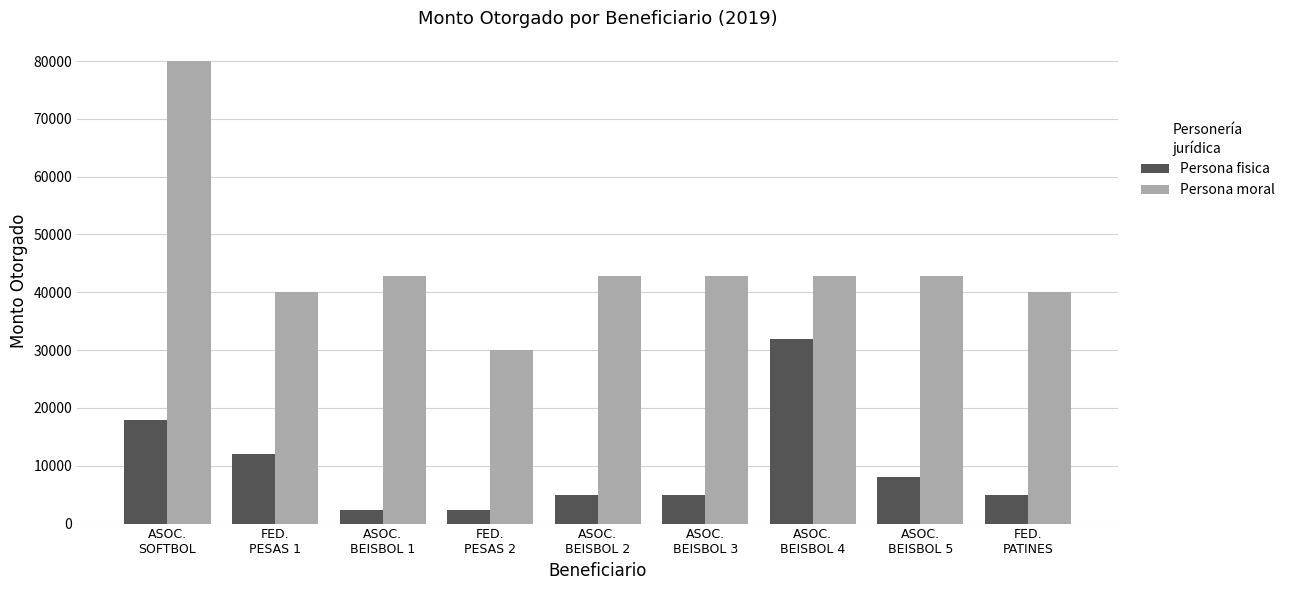

List the series in order of their peak value, highest first.

Persona moral, Persona fisica